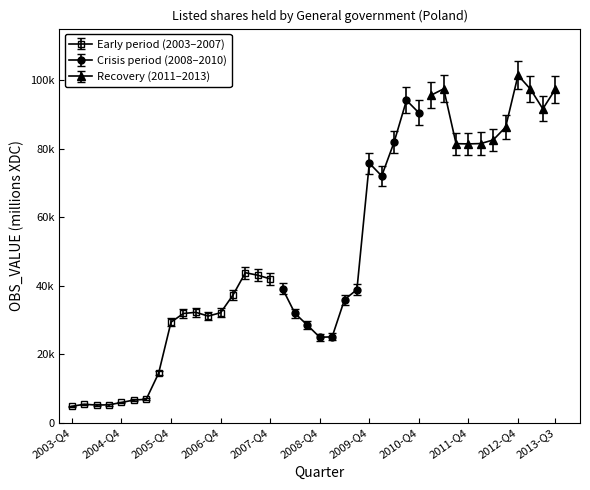

How many lines are shown in the chart?

3